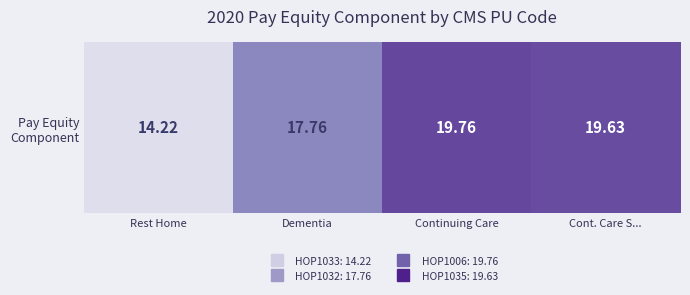

Is it true that the value at Rest Home is 24.7?

False